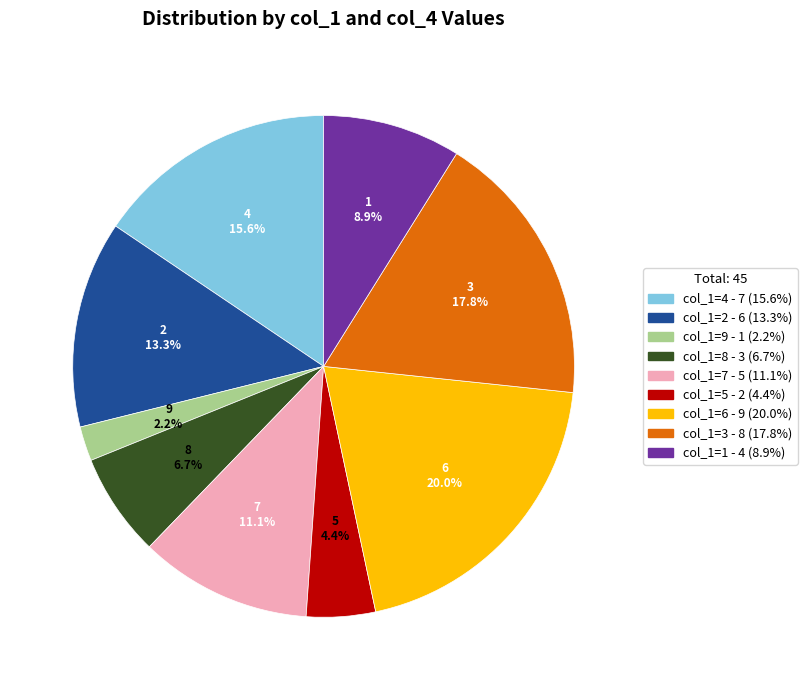

Does any single category account for the majority?

No